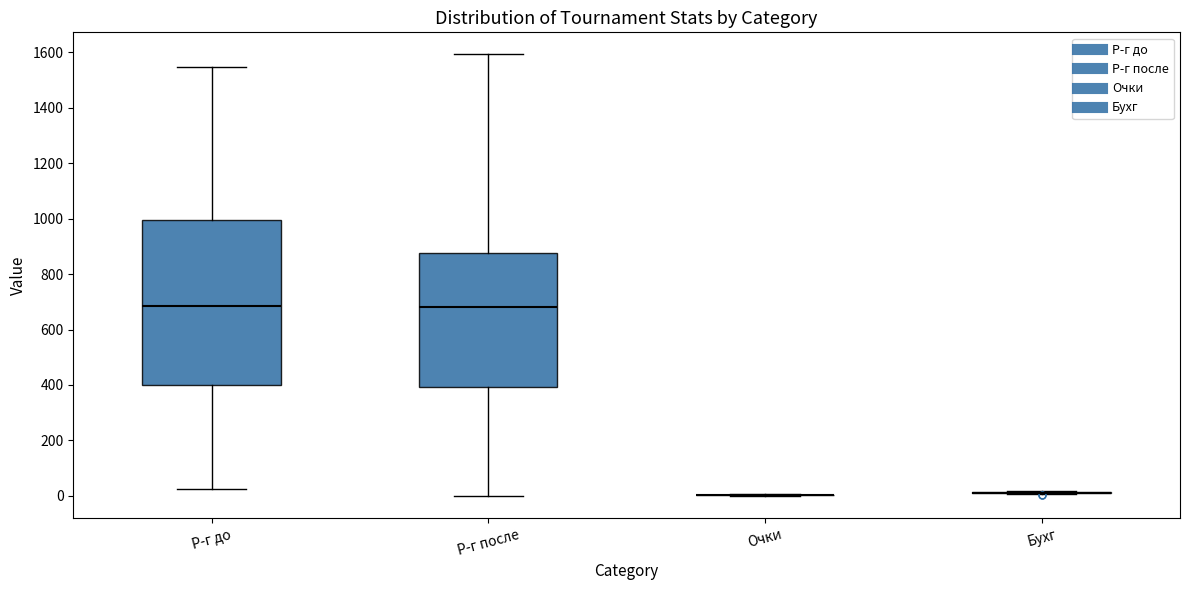

Reading left to right, transcribe this box plot: for each box, give where its median line is, the range the box spans, and where its two whiskers end, as read against the y-axis. The values are not printed on the chart, so give them approximately, as read against the axis.

Р-г до: median 680, box 400 to 1000, whiskers 20 to 1540
Р-г после: median 680, box 400 to 880, whiskers 0 to 1600
Очки: box collapsed to a line at 0, whiskers 0 to 0
Бухг: box collapsed to a line at 20, whiskers 0 to 20